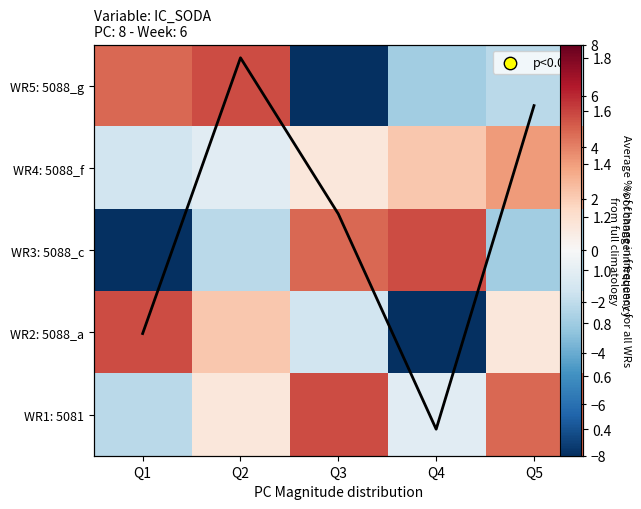

Which label corresponds to the largest value in the chart?

Q2